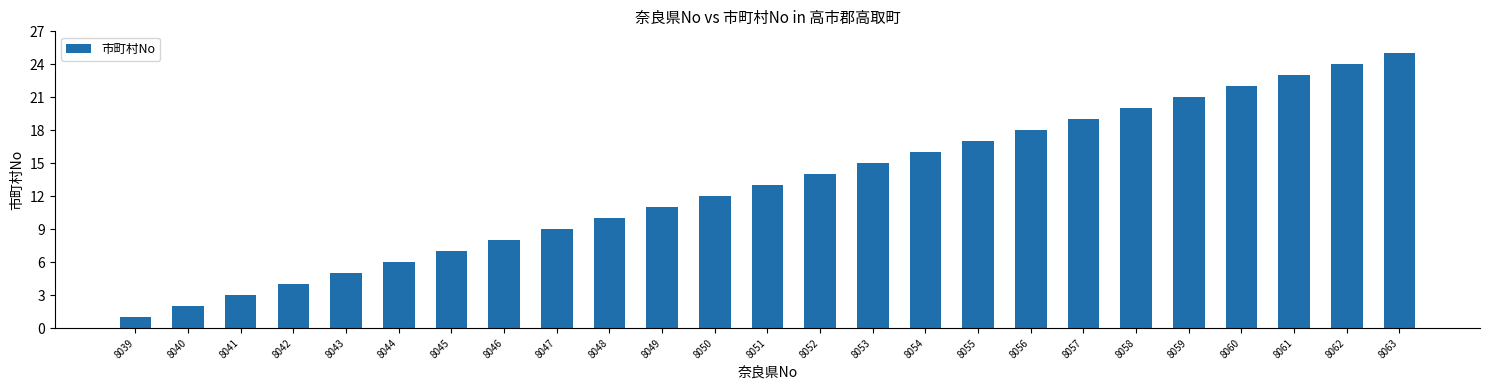

What is the change in value from 8045 to 8058?

+13